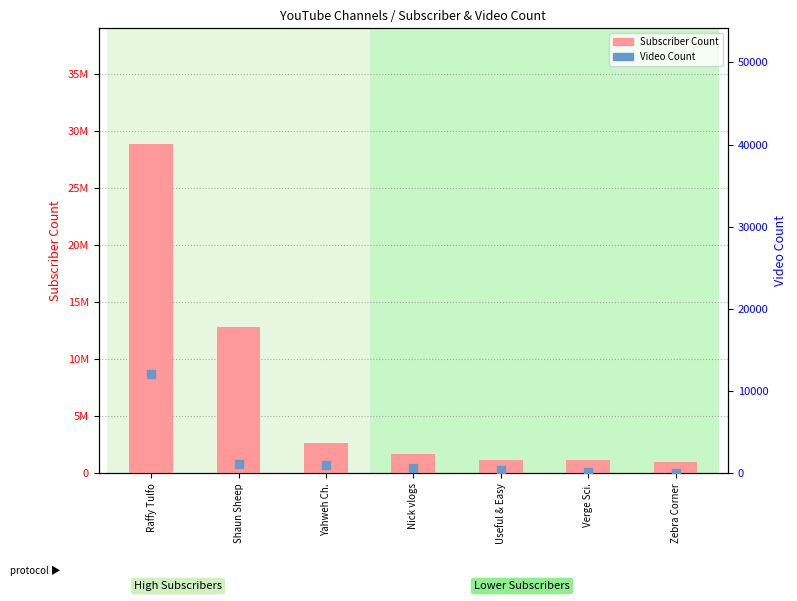

At how many categories does at least one series exceed 18304027?

1